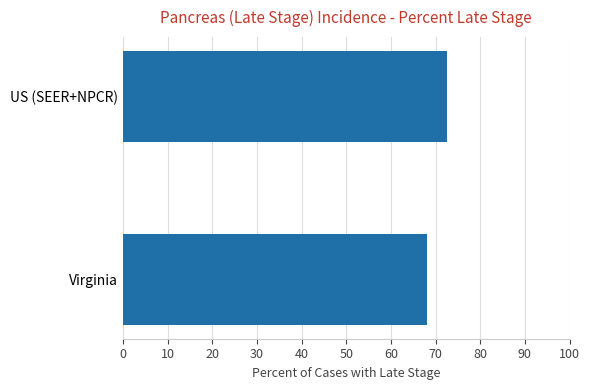

Read the value at US (SEER+NPCR).

72.5